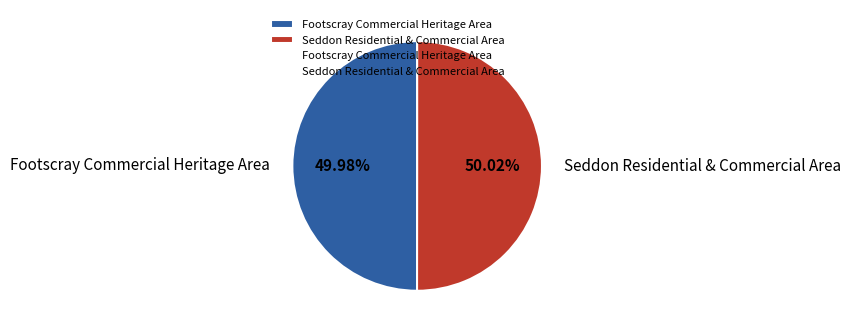

Is there a majority slice in this chart?

Yes